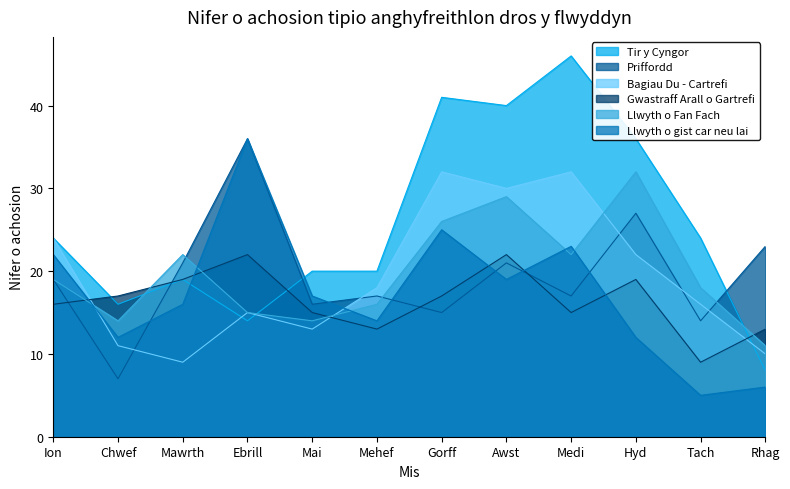

After their last crossing, which series has the higher values: Llwyth o gist car neu lai or Llwyth o Fan Fach?

Llwyth o Fan Fach